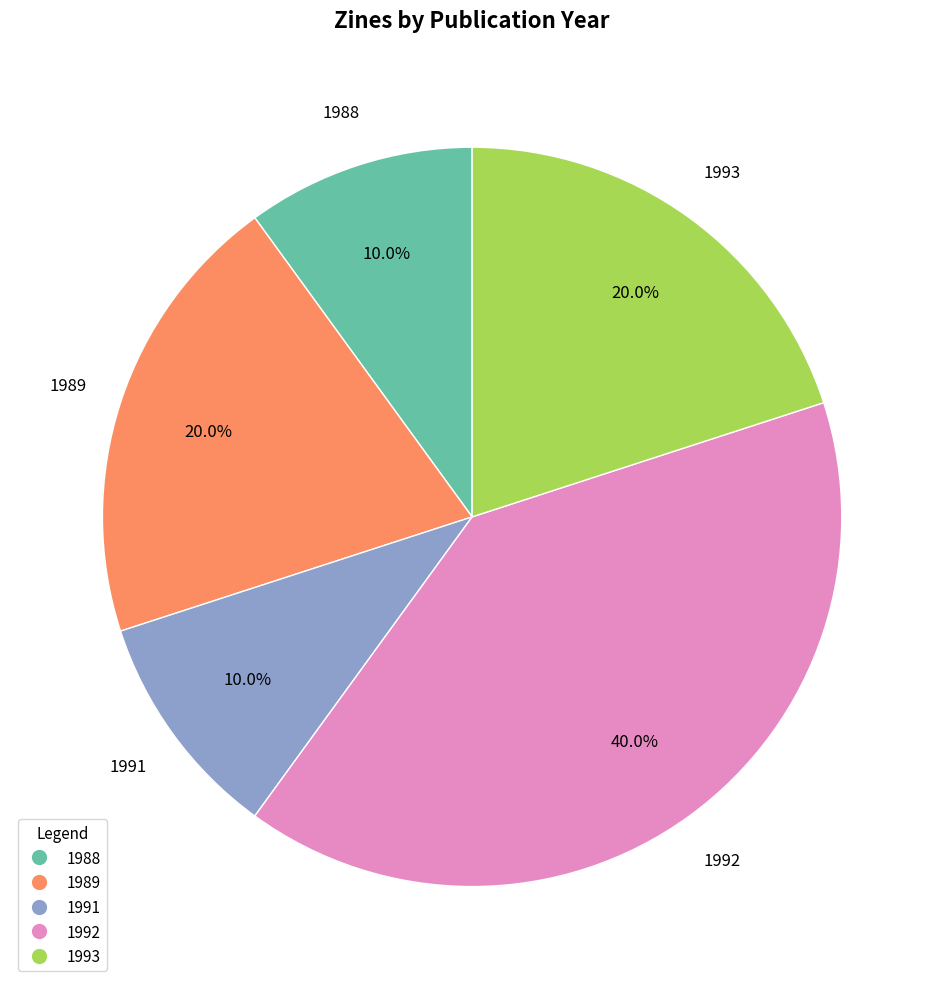

How many slices are in this pie chart?

5